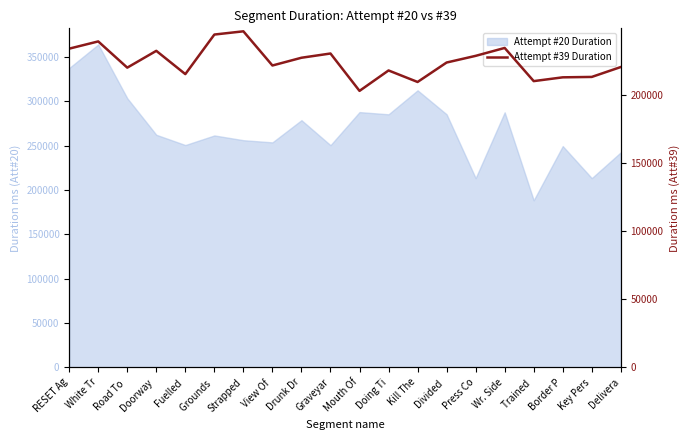

What is the label of the 2nd point from the right?

Key Pers